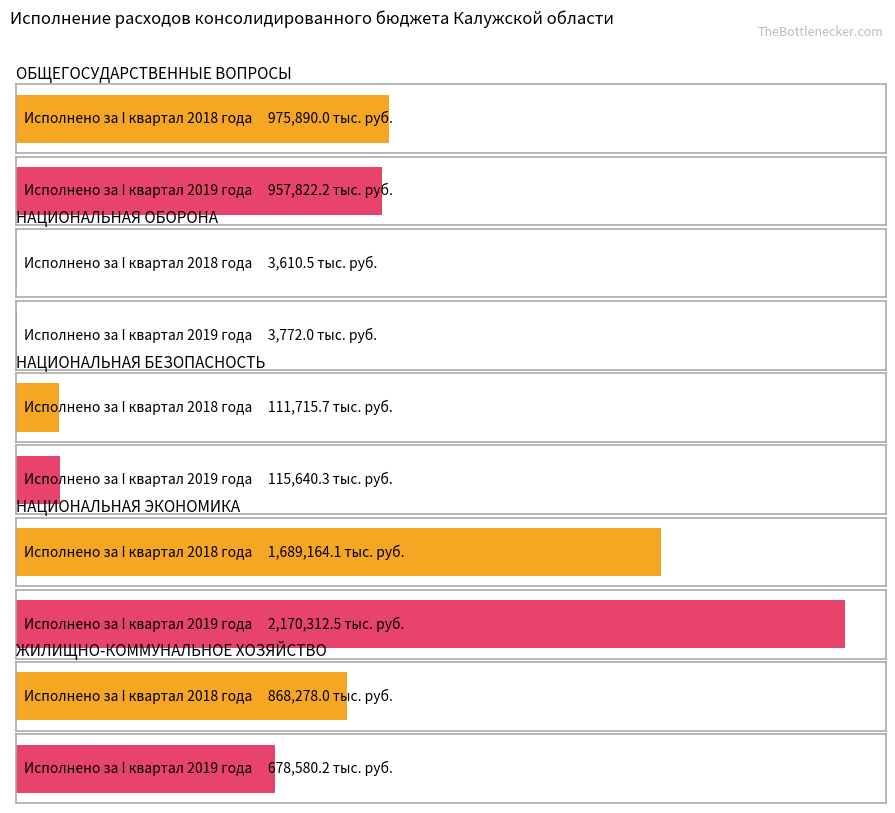

Reading right to left, list all the values displayed in this chart.

Исполнено за I квартал 2018 года: ЖИЛИЩНО-КОММУНАЛЬНОЕ ХОЗЯЙСТВО=868278.0	НАЦИОНАЛЬНАЯ ЭКОНОМИКА=1689164.1	НАЦИОНАЛЬНАЯ БЕЗОПАСНОСТЬ=111715.7	НАЦИОНАЛЬНАЯ ОБОРОНА=3610.5	ОБЩЕГОСУДАРСТВЕННЫЕ ВОПРОСЫ=975890.0
Исполнено за I квартал 2019 года: ЖИЛИЩНО-КОММУНАЛЬНОЕ ХОЗЯЙСТВО=678580.2	НАЦИОНАЛЬНАЯ ЭКОНОМИКА=2170312.5	НАЦИОНАЛЬНАЯ БЕЗОПАСНОСТЬ=115640.3	НАЦИОНАЛЬНАЯ ОБОРОНА=3772.0	ОБЩЕГОСУДАРСТВЕННЫЕ ВОПРОСЫ=957822.2